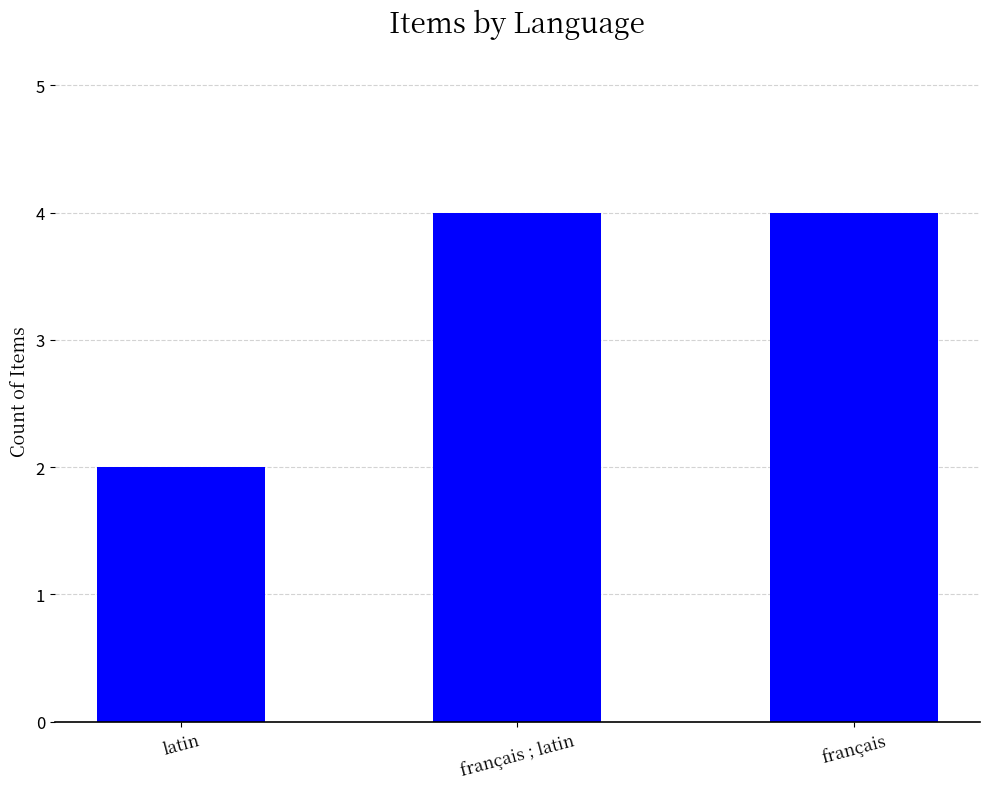

Which label corresponds to the smallest value in the chart?

latin